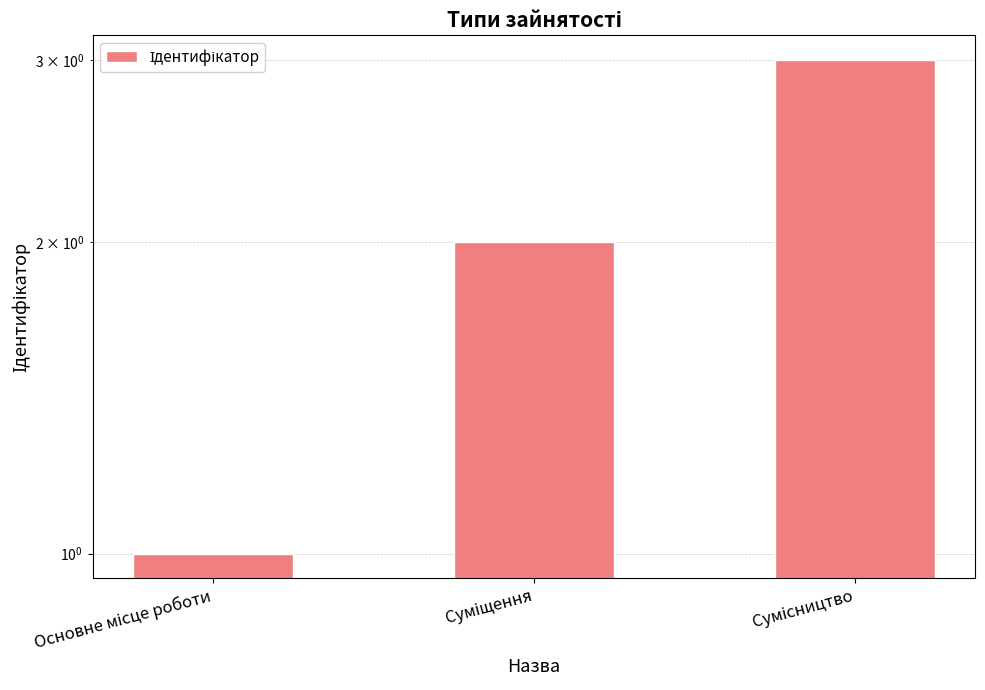

How many data points are less than 2?

1